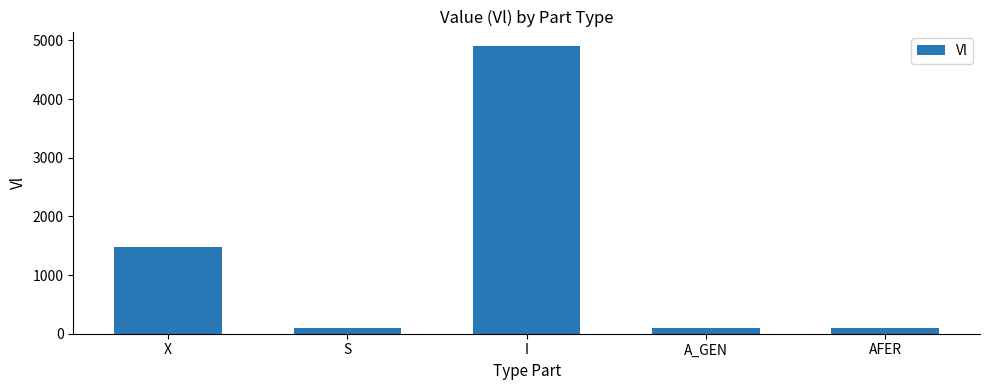

True or false: the data shows 2512.1 at X.

False